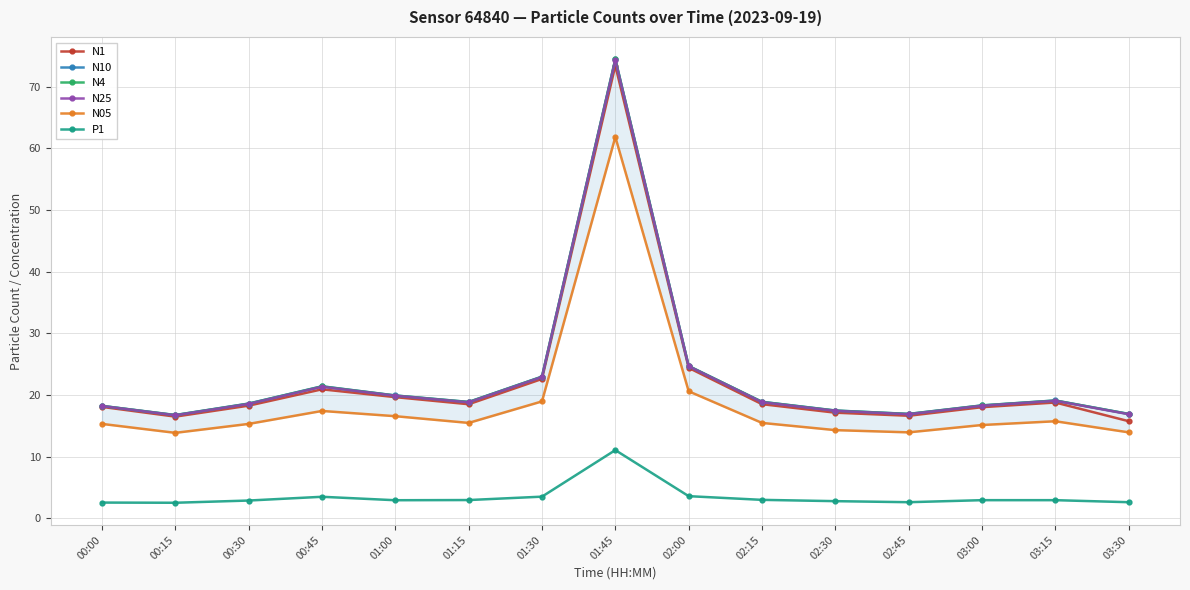

What is the difference between the highest and lowest values at 00:00?

15.7